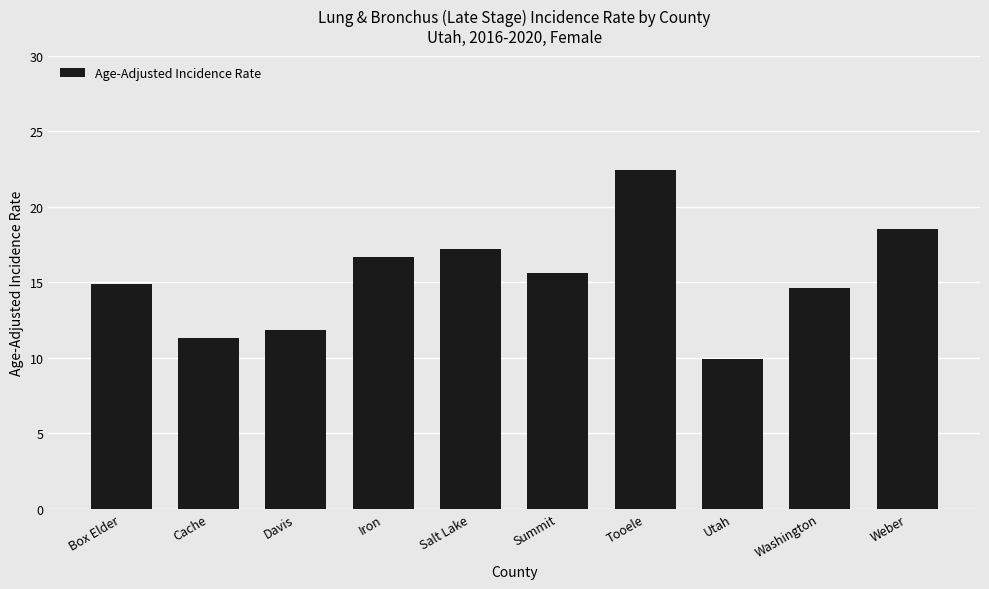

Are the bars grouped side by side (vs. stacked)?

No